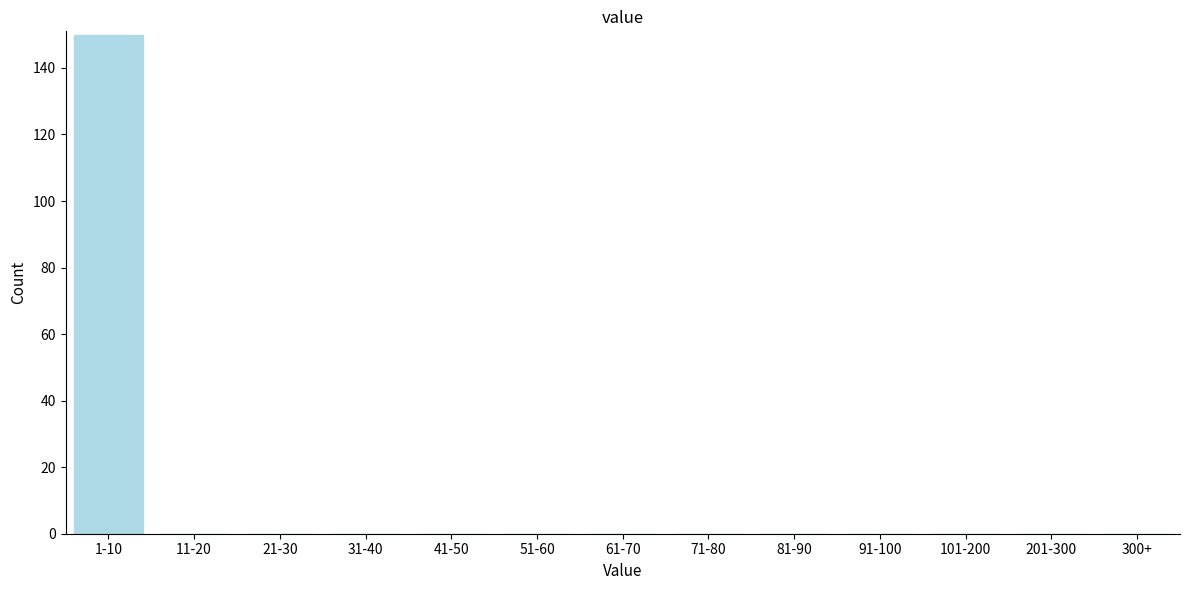

Reading left to right, transcribe all the data shown in this chart.

1-10=150	11-20=0	21-30=0	31-40=0	41-50=0	51-60=0	61-70=0	71-80=0	81-90=0	91-100=0	101-200=0	201-300=0	300+=0